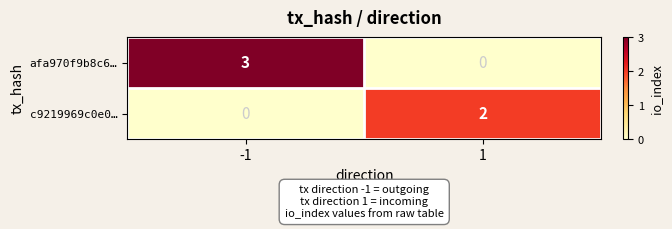

How many distinct data groups are displayed?

2